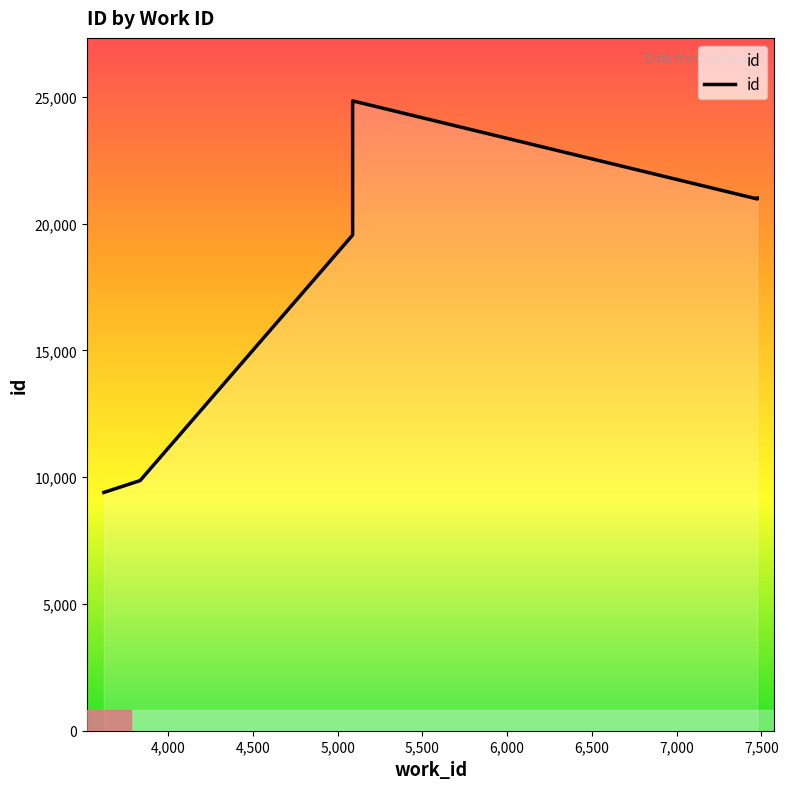

Reading right to left, what are all the values shown in this chart?

5088=24841	7476=21008	7476=20972	5088=19550	3834=9866	3620=9398